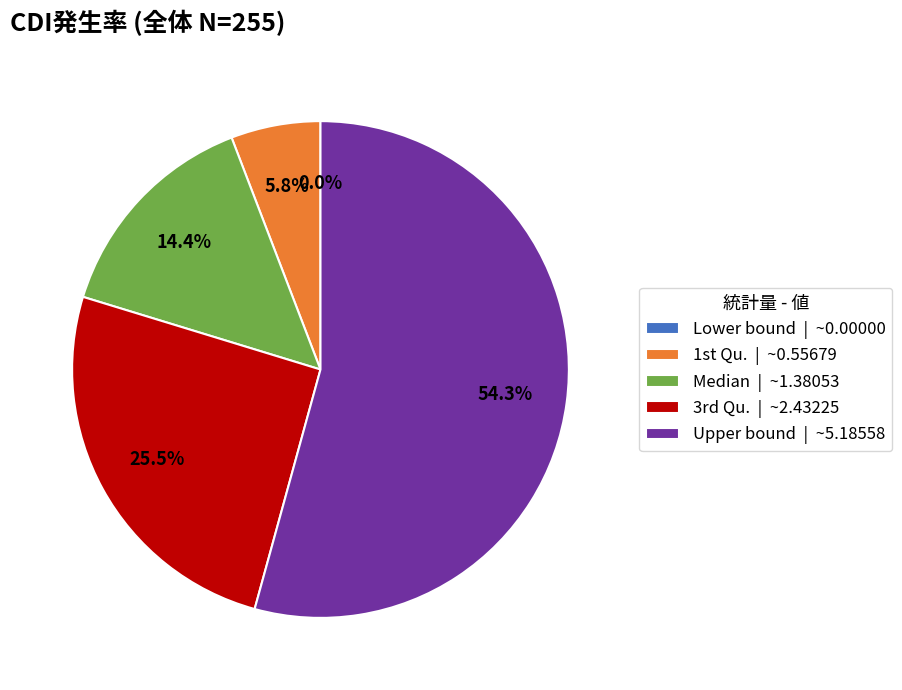

To the nearest percent, what is the average slice percentage?

20%